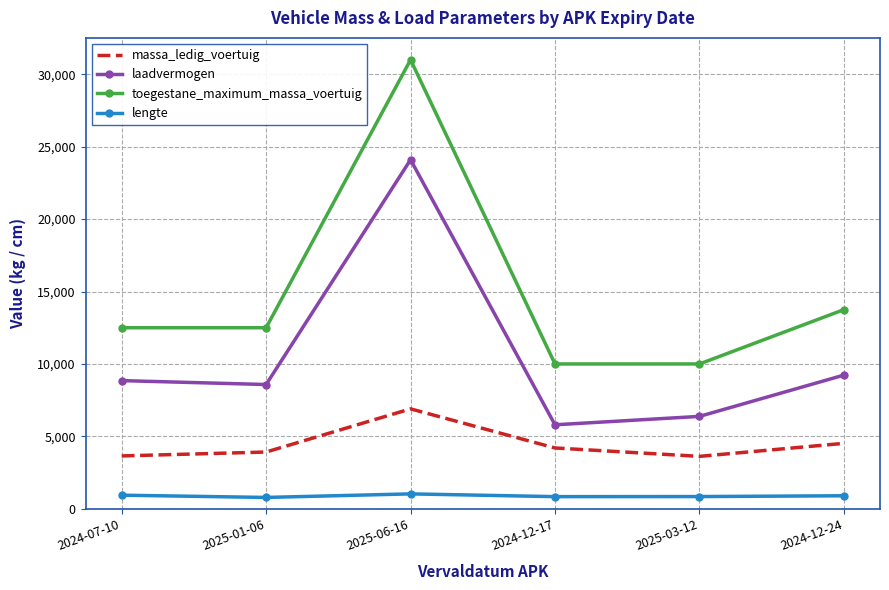

At 2024-12-17, list the series in order from smallest to largest.

lengte, massa_ledig_voertuig, laadvermogen, toegestane_maximum_massa_voertuig